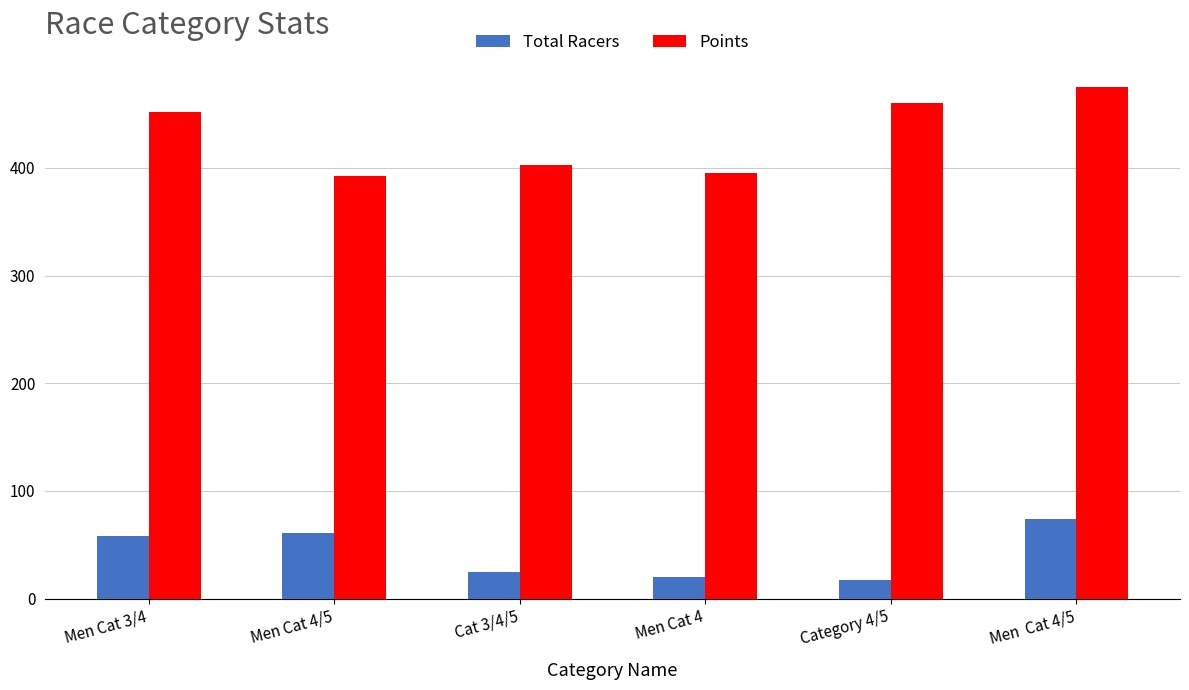

Which category has the highest value across all series?

Men  Cat 4/5